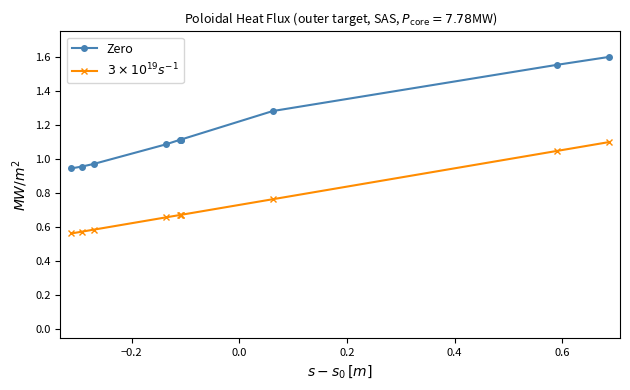

What is the sum of all Zero values?

11.7